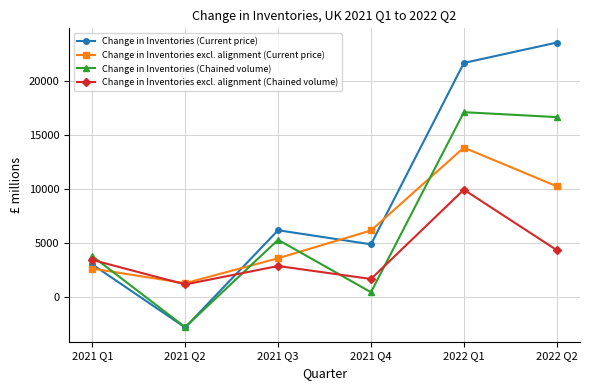

What is the value of the Change in Inventories (Chained volume) point at the 1st from the left?

3792